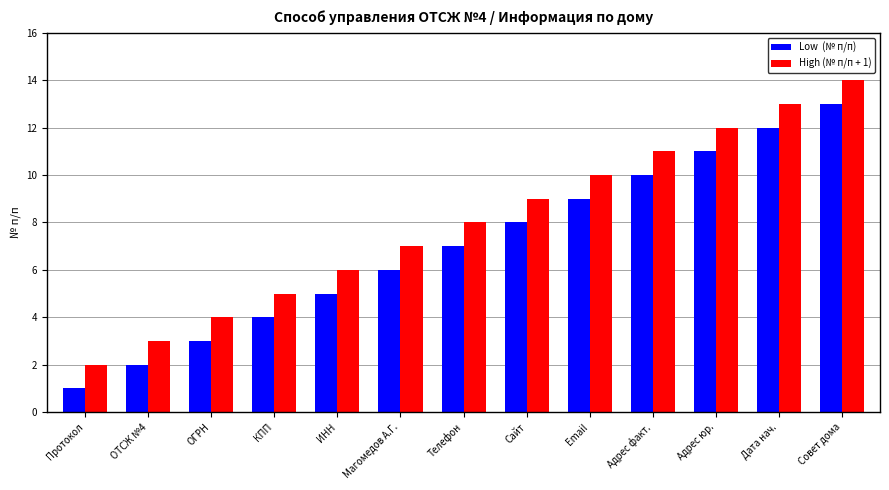

What is the maximum value shown in the chart?

14